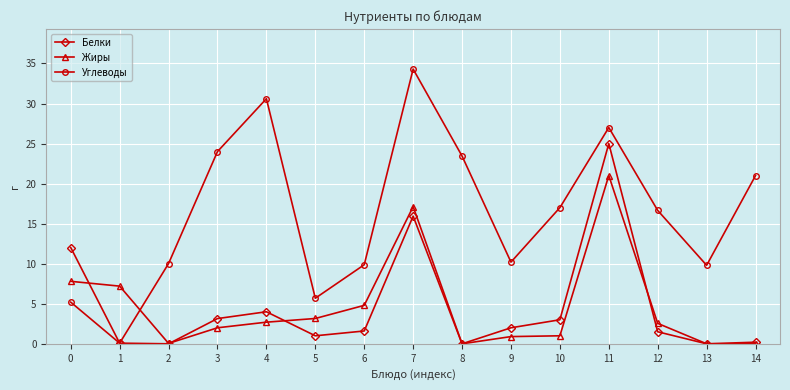

Between 3 and 14, which series saw the biggest shift?

Углеводы